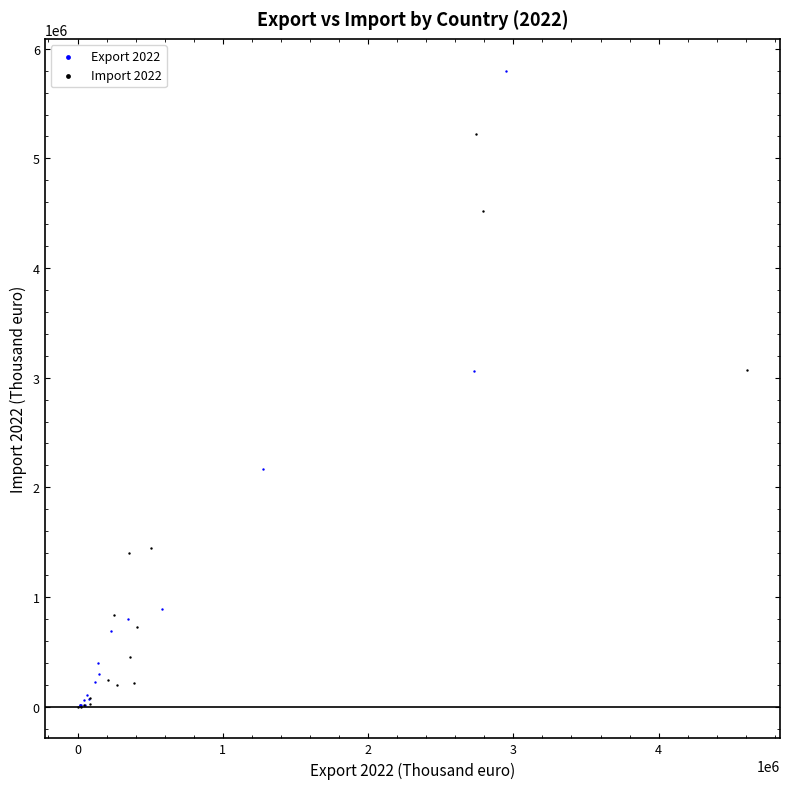

Which series has the widest spread of Y values?

Export 2022